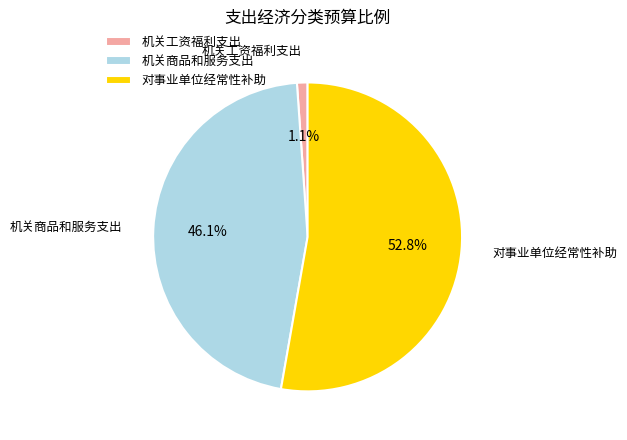

Rank the categories by value from highest to lowest.

对事业单位经常性补助, 机关商品和服务支出, 机关工资福利支出